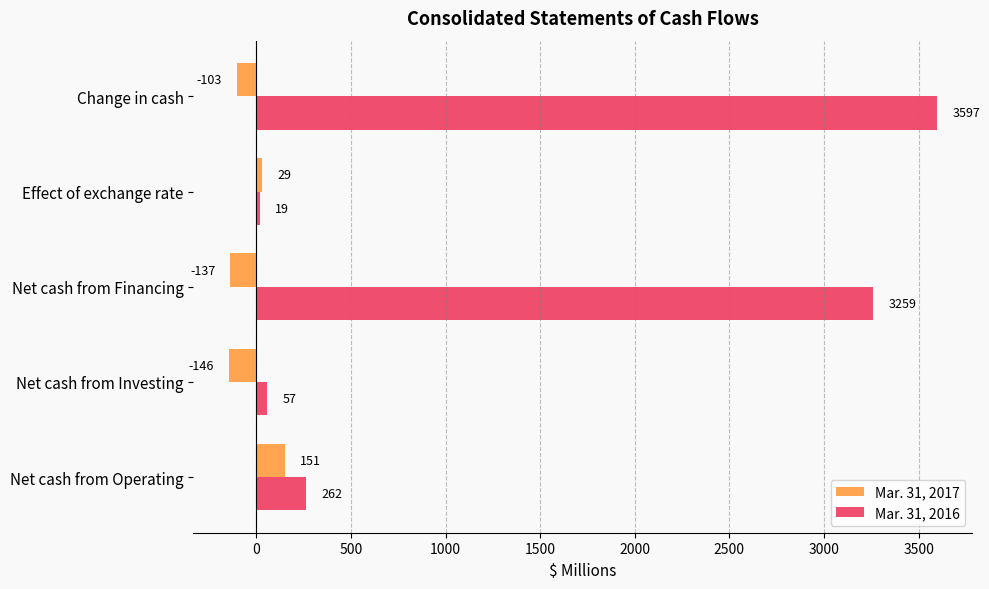

What is the total value across all series at Effect of exchange rate?

48